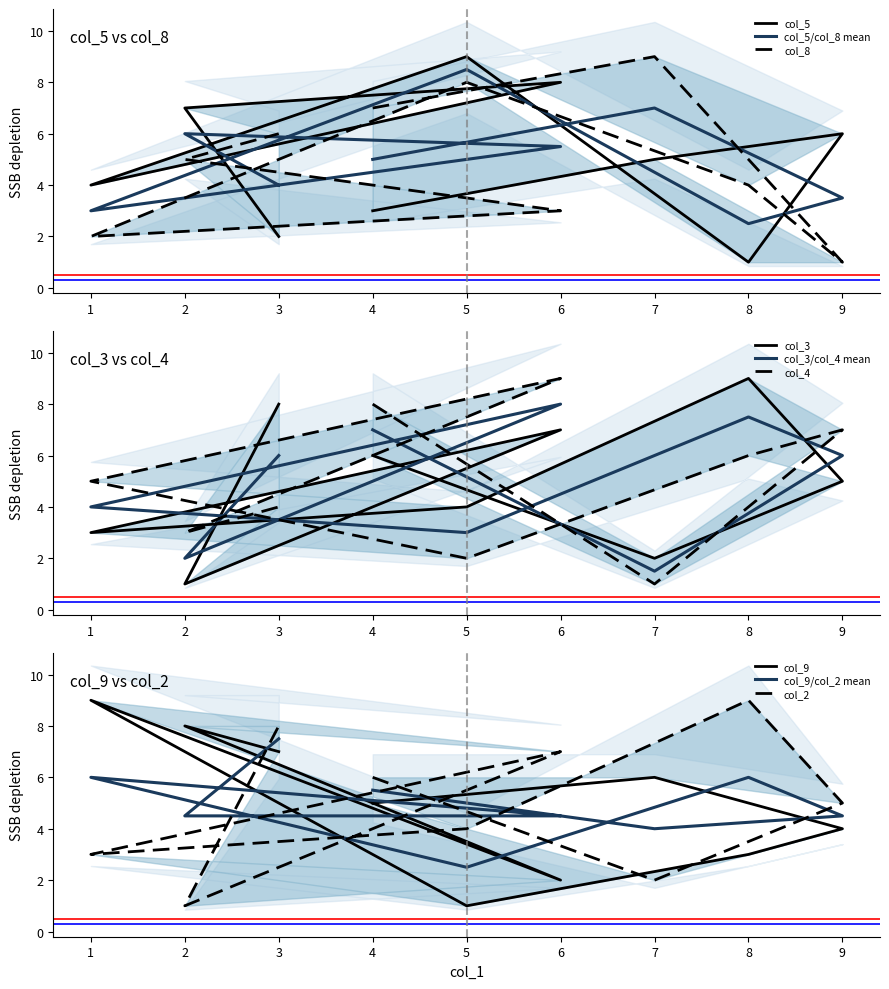

The col_3 series shows 2 at 2. True or false?

False